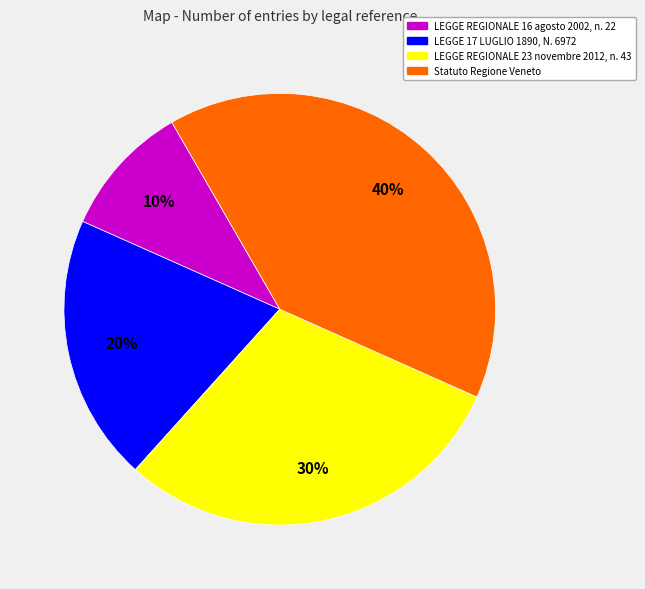

How many segments does this pie chart have?

4